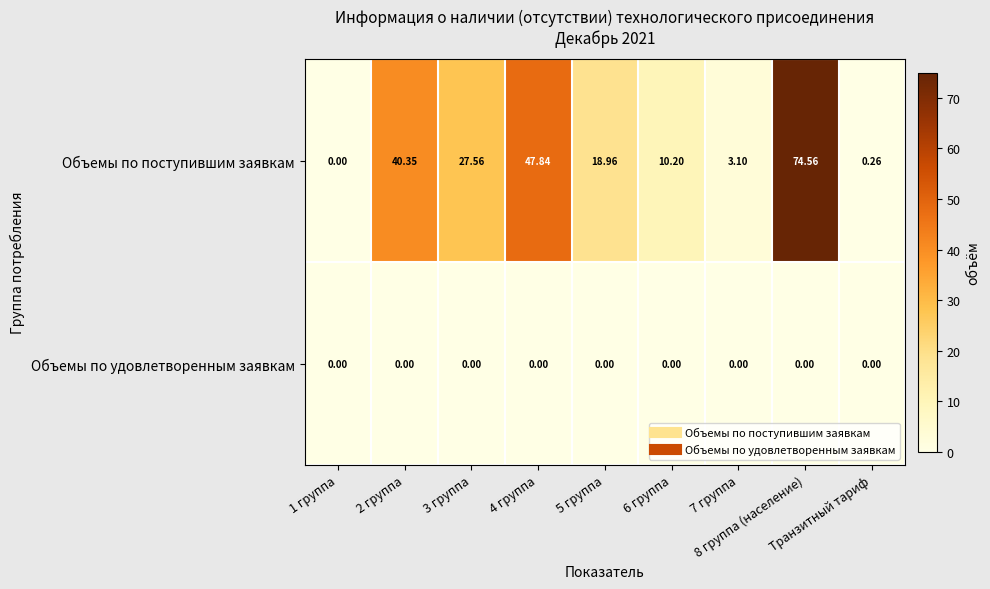

What is the greatest value displayed?

74.6